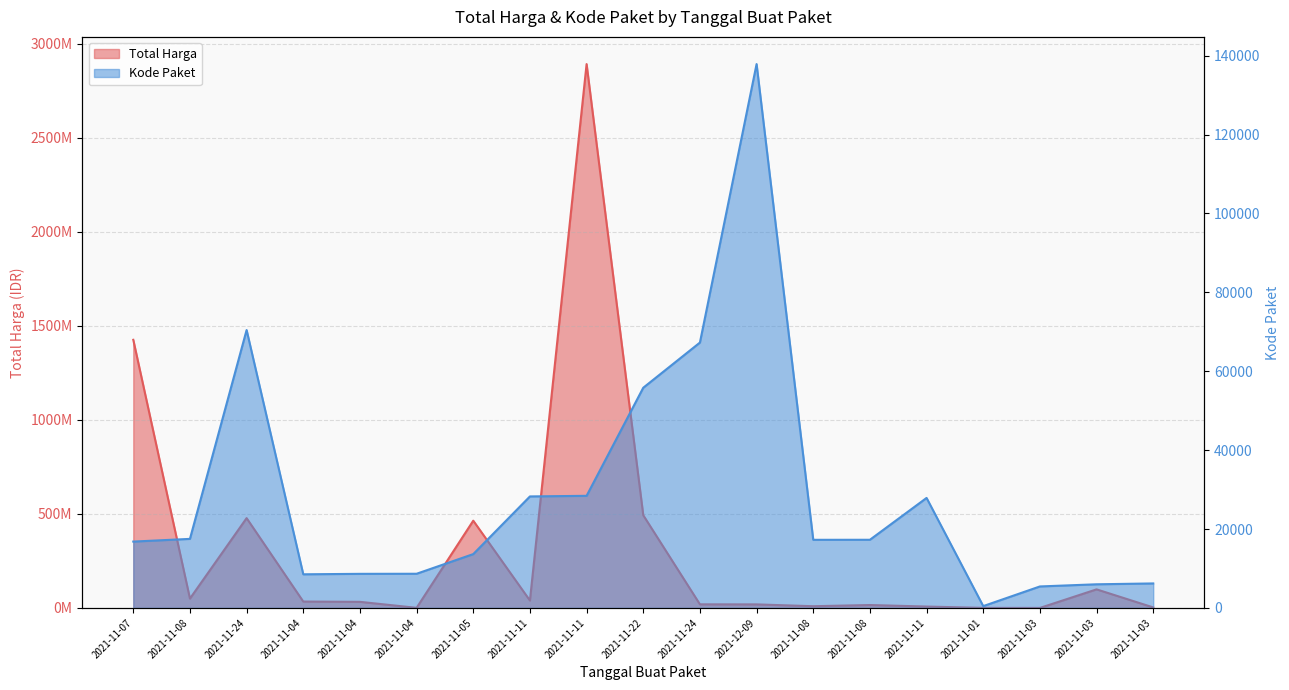

What is the spread (max minus min) of values at 2021-11-03?

72551